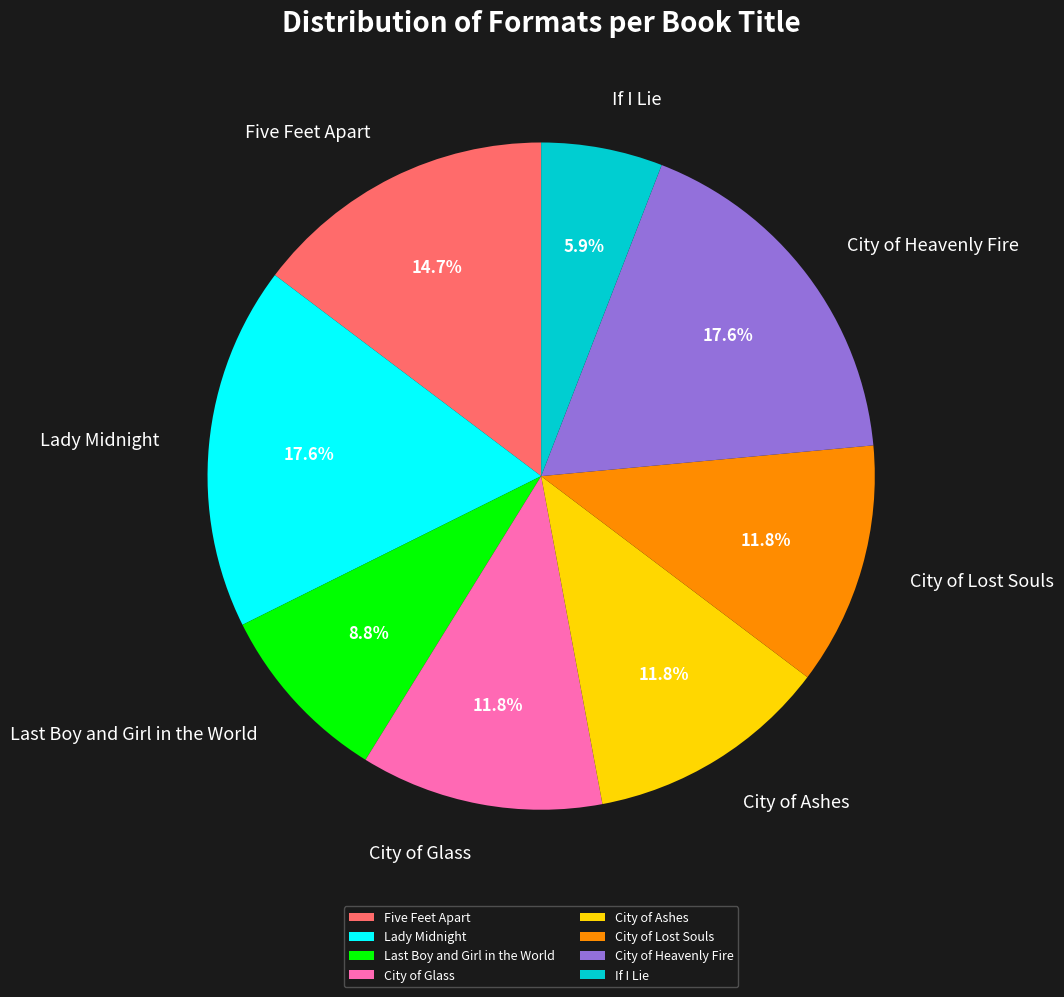

Count the number of slices in the pie.

8